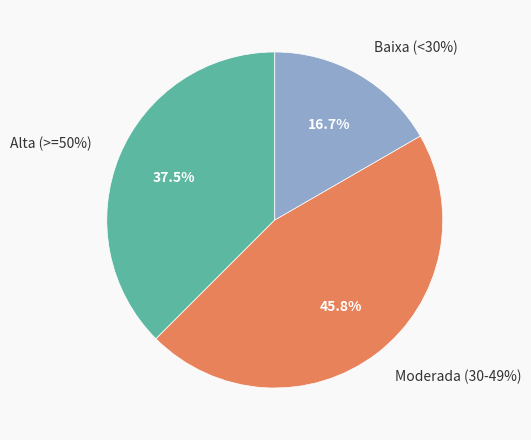

Is there any slice that represents more than half of the pie?

No